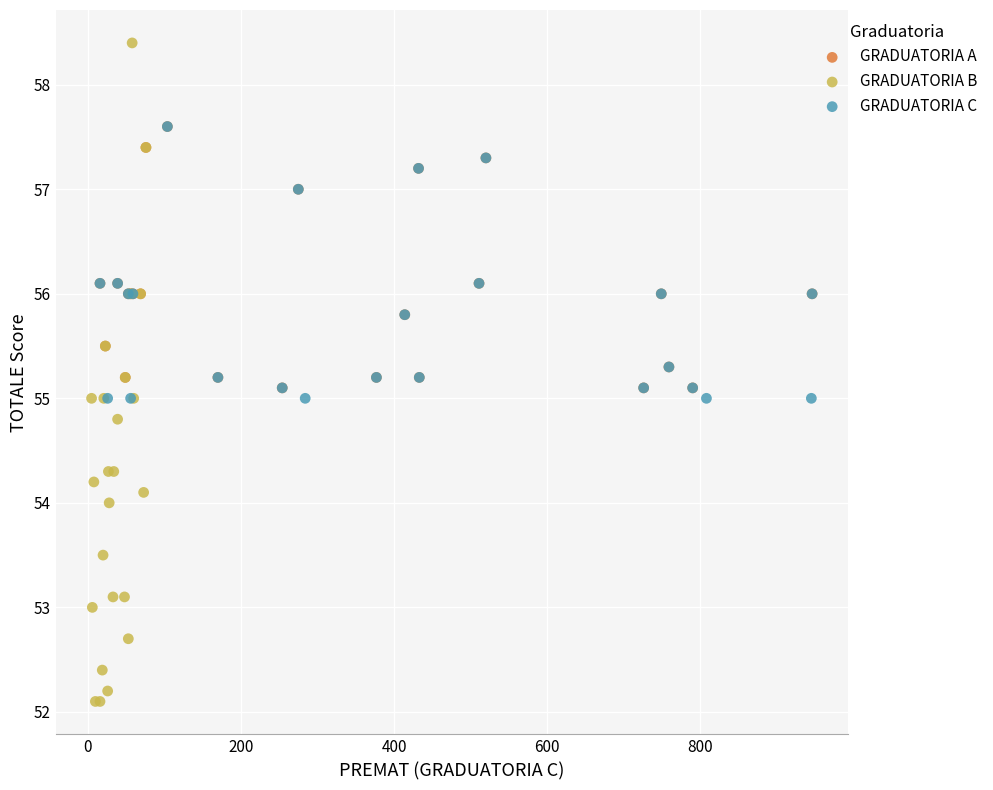

Which series has the widest spread of Y values?

GRADUATORIA B